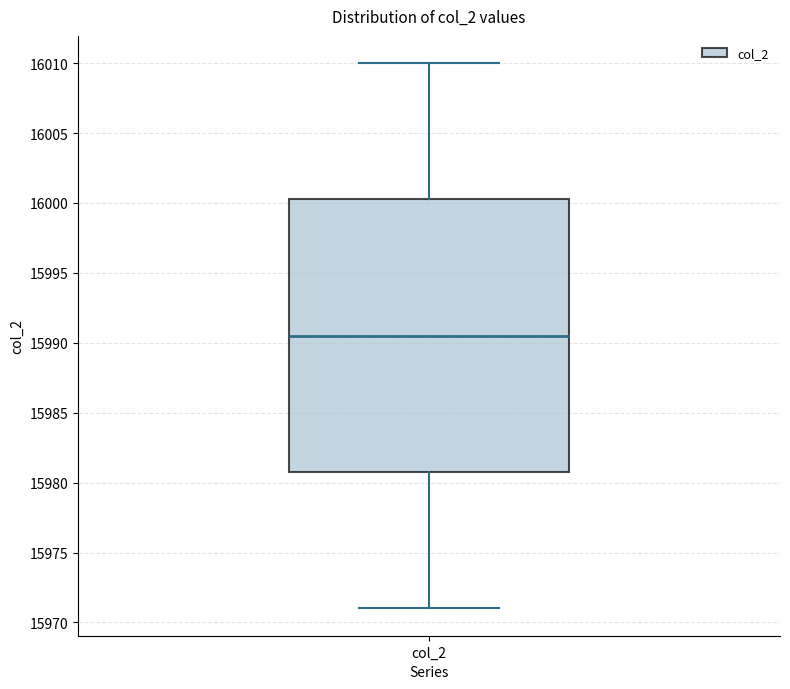

Read this box plot against the y-axis: the position of the median line, the range covered by the box, and the ends of both whiskers. The values are not printed on the chart, so give them approximately, as read against the axis.

median 15990.5, box 15981.0 to 16000.5, whiskers 15971.0 to 16010.0